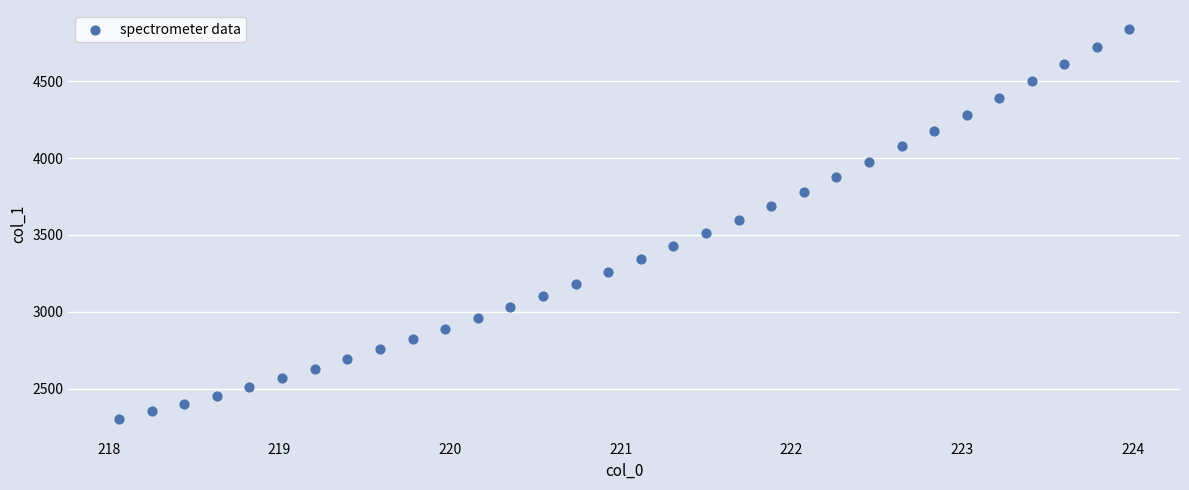

What is the range of X values (max minus min)?

5.9